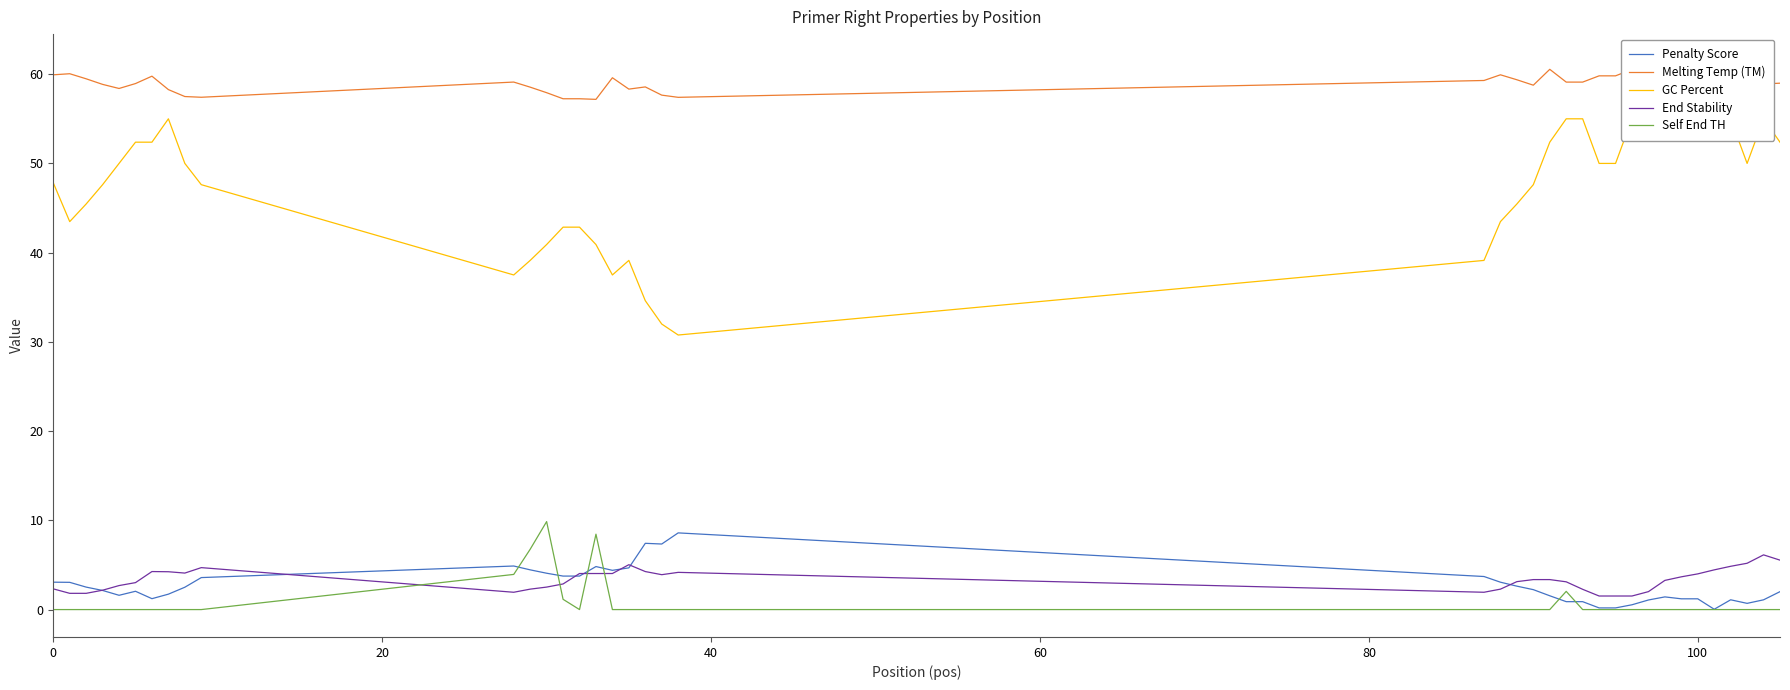

What is the maximum value for Penalty Score?

8.6